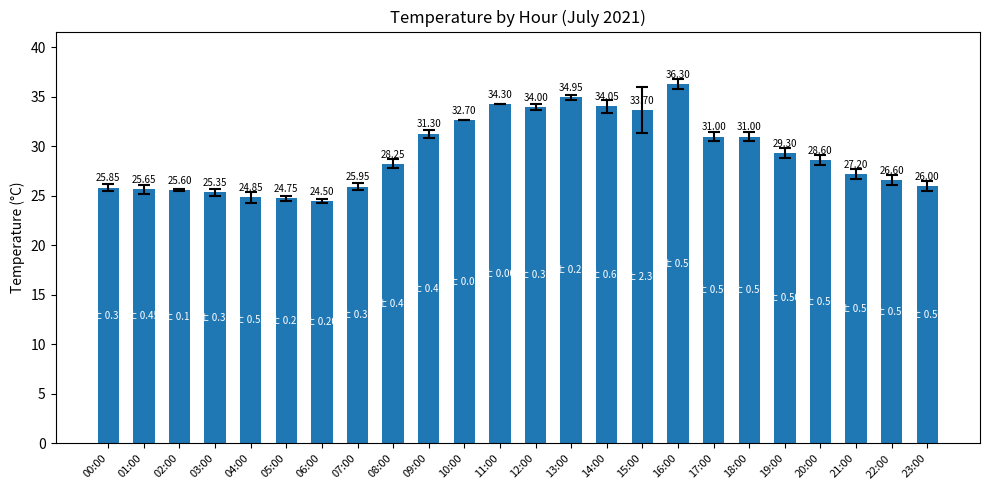

Does the chart contain any negative values?

No